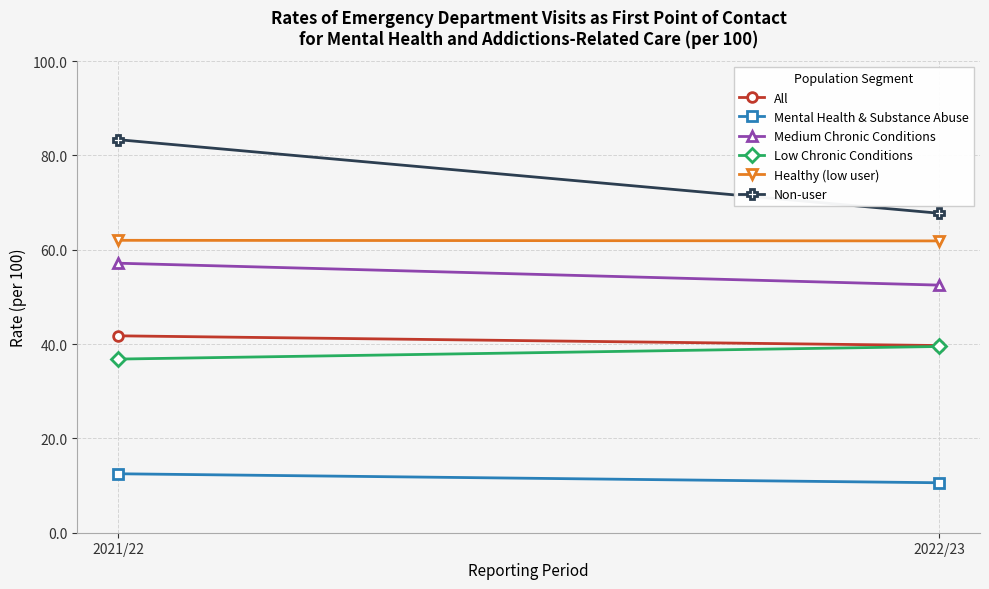

Where does the Low Chronic Conditions series first go above 39?

2022/23